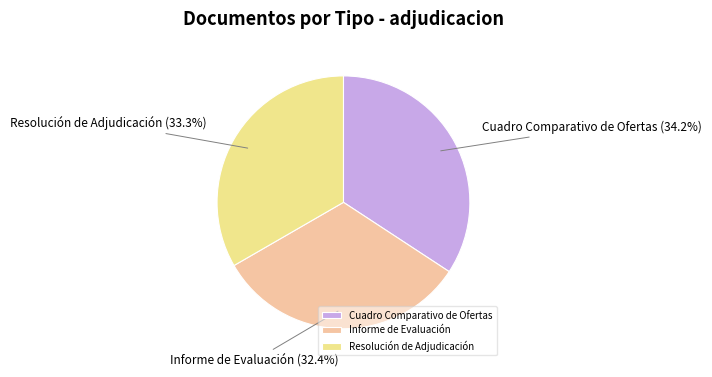

What percentage is the Resolución de Adjudicación slice, to the nearest percent?

33%